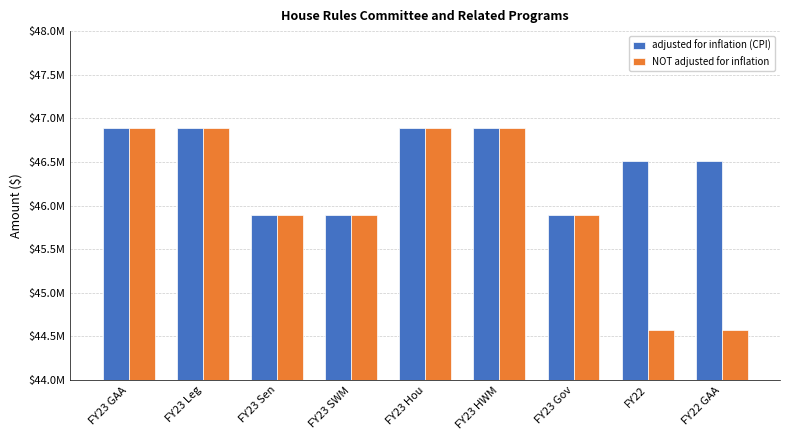

Does the chart contain stacked bars?

No